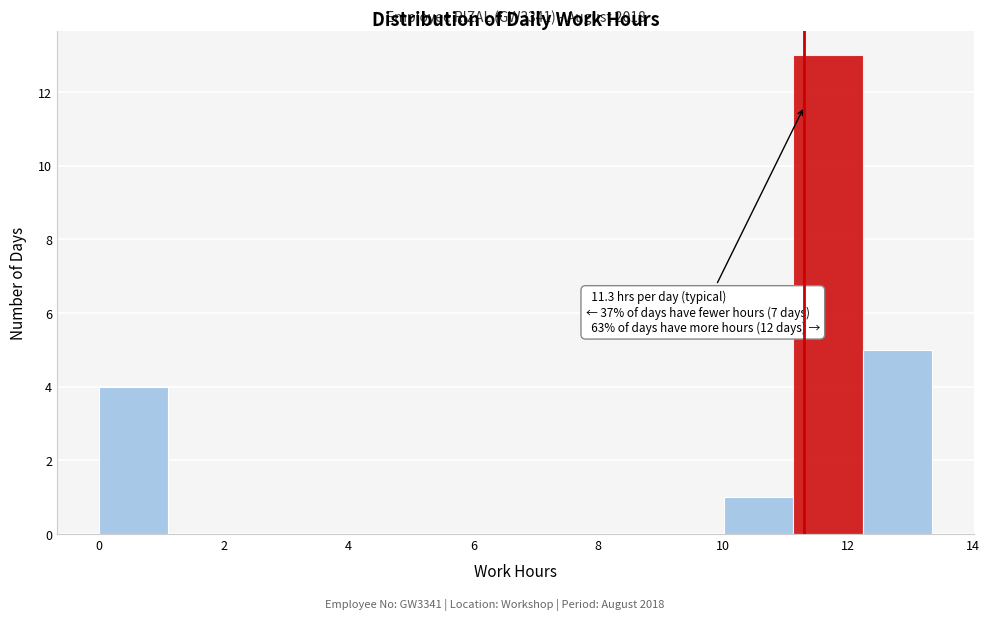

Which range on the x-axis has the tallest bar?

11.2 to 12.2